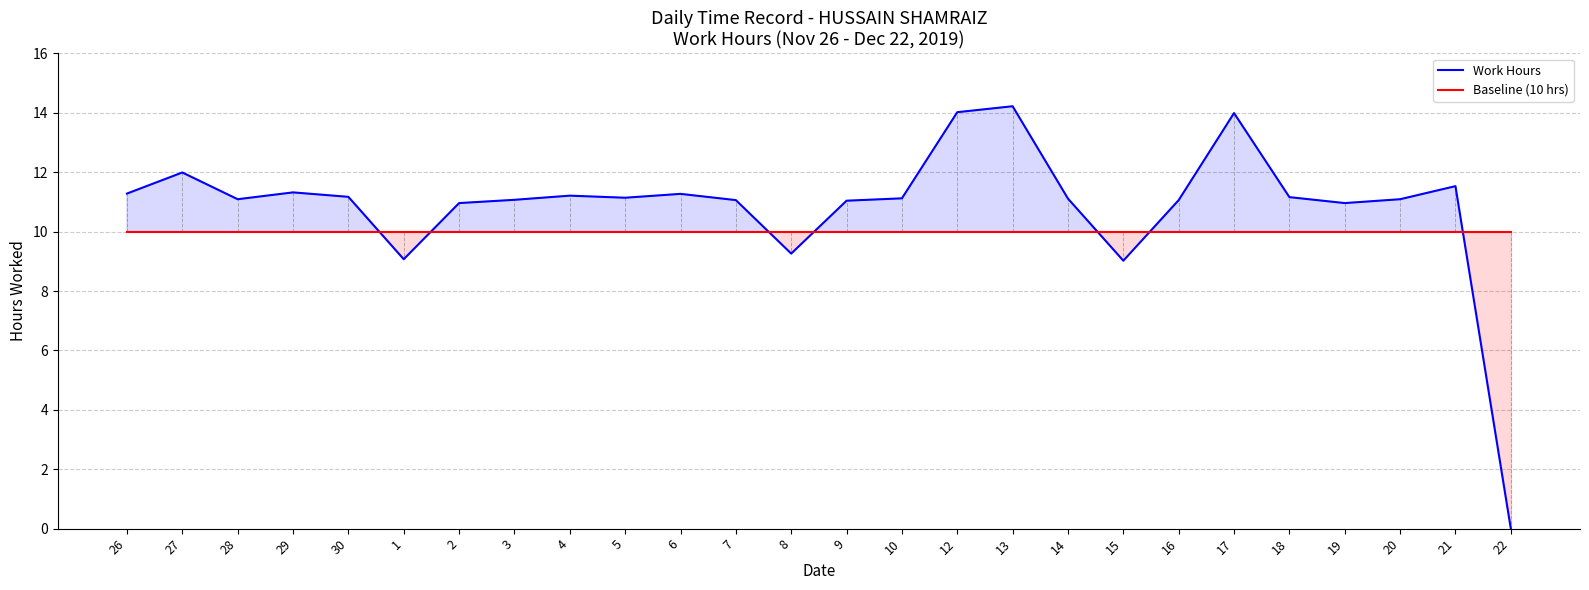

What is the value of the Baseline (10 hrs) point at the 25th from the left?

10.0